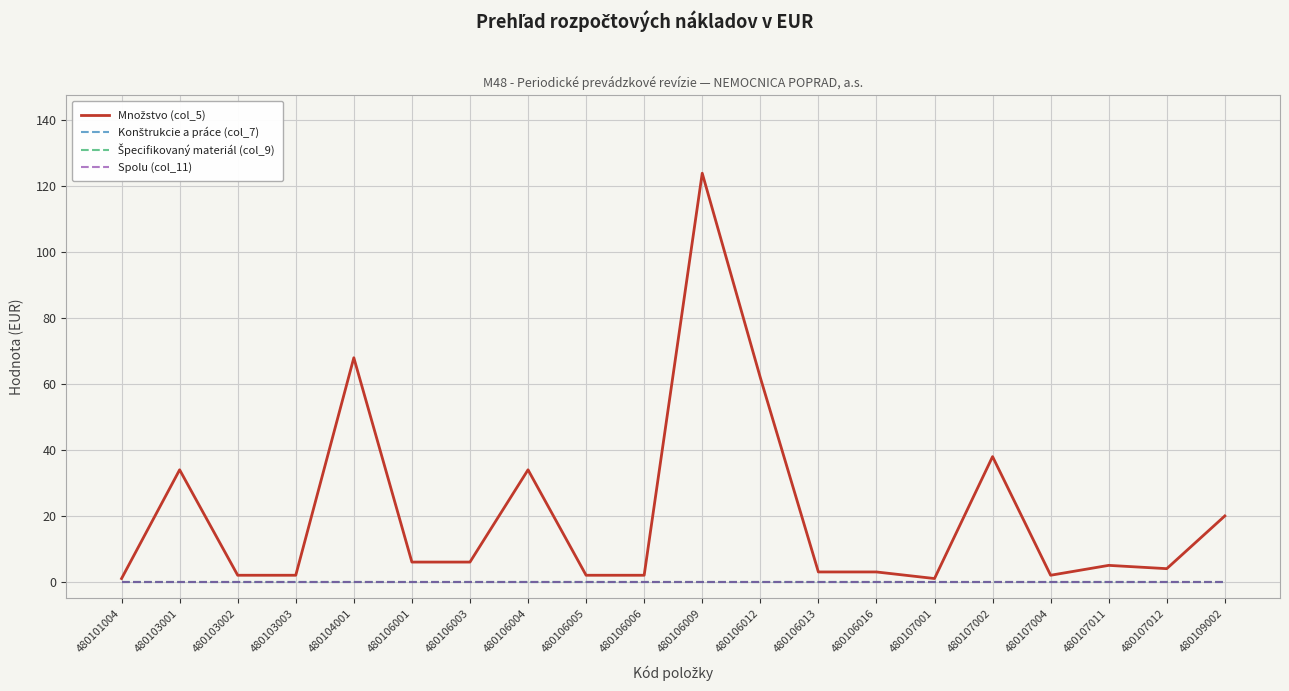

Reading left to right, extract all data points from this chart.

Množstvo (col_5): 1	34	2	2	68	6	6	34	2	2	124	62	3	3	1	38	2	5	4	20
Konštrukcie a práce (col_7): 0	0	0	0	0	0	0	0	0	0	0	0	0	0	0	0	0	0	0	0
Špecifikovaný materiál (col_9): 0	0	0	0	0	0	0	0	0	0	0	0	0	0	0	0	0	0	0	0
Spolu (col_11): 0	0	0	0	0	0	0	0	0	0	0	0	0	0	0	0	0	0	0	0